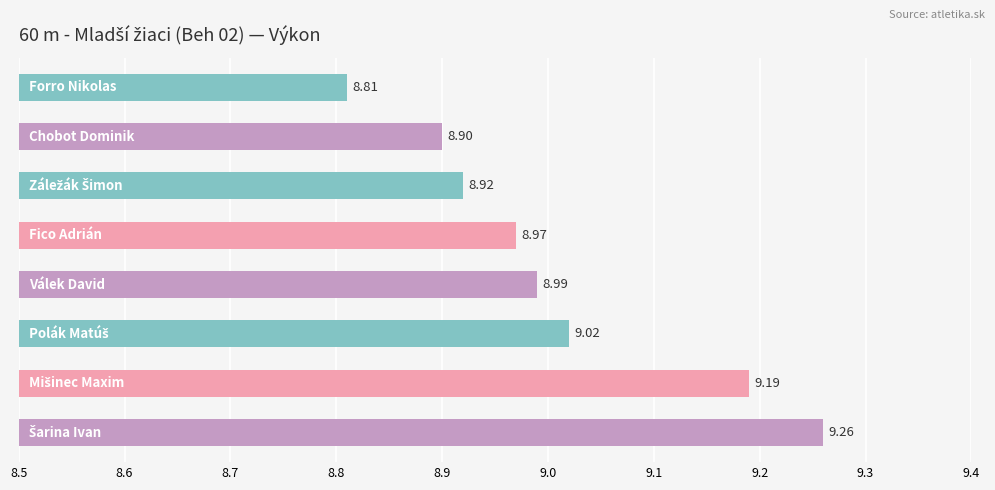

What is the difference between the second highest and second lowest values?

0.3